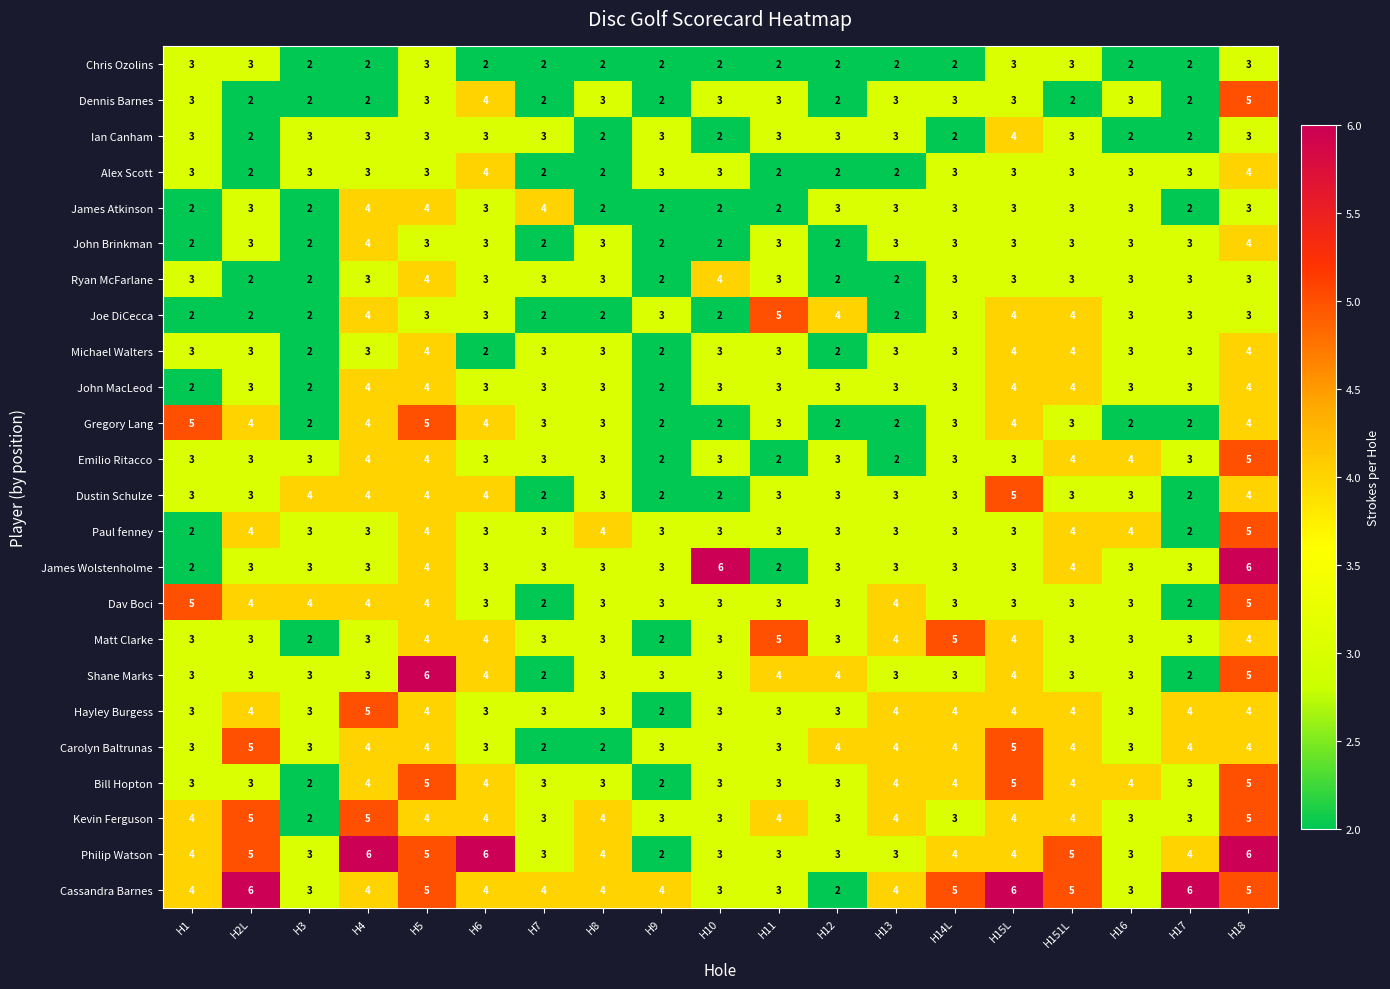

Read the Bill Hopton value at H2L.

3